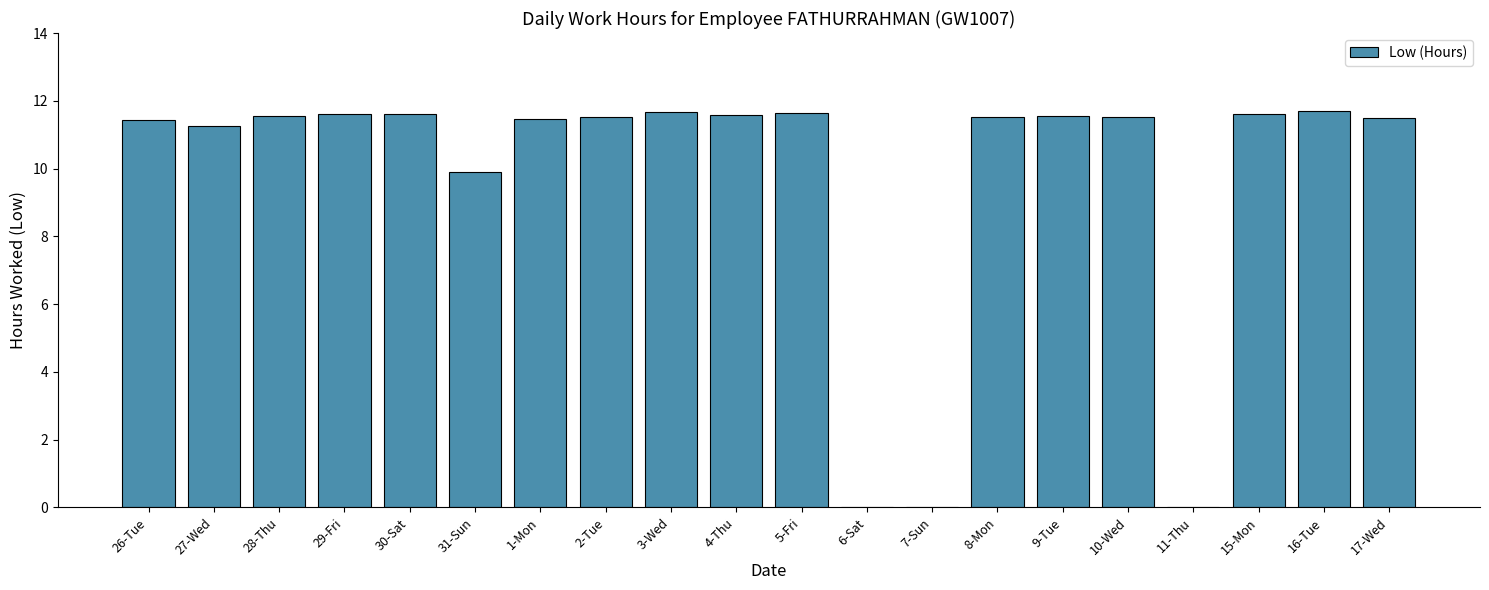

Approximately how many times larger is the value at 26-Tue compared to 3-Wed?

1.0